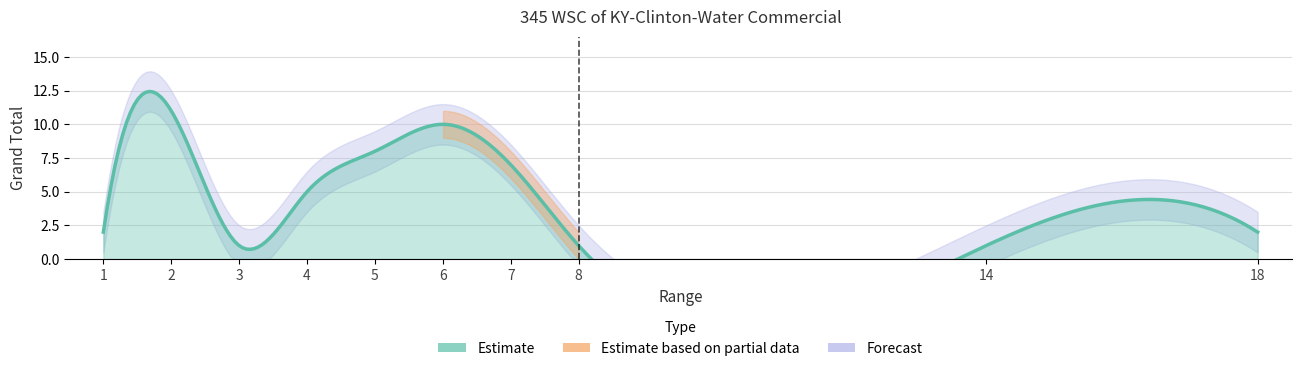

Where is the first local minimum?

3